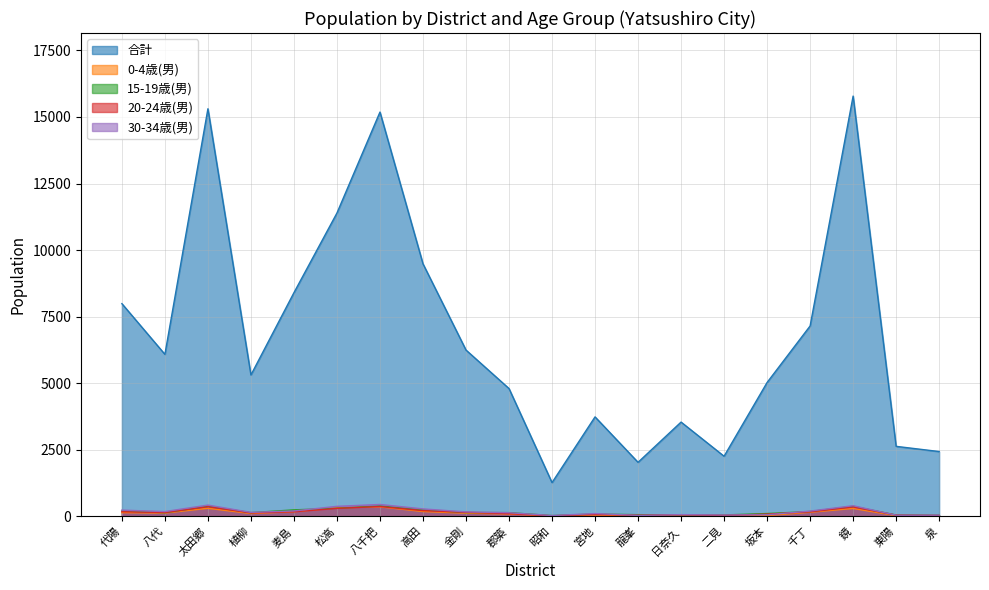

True or false: 合計 has more than 2 interior local peaks.

True